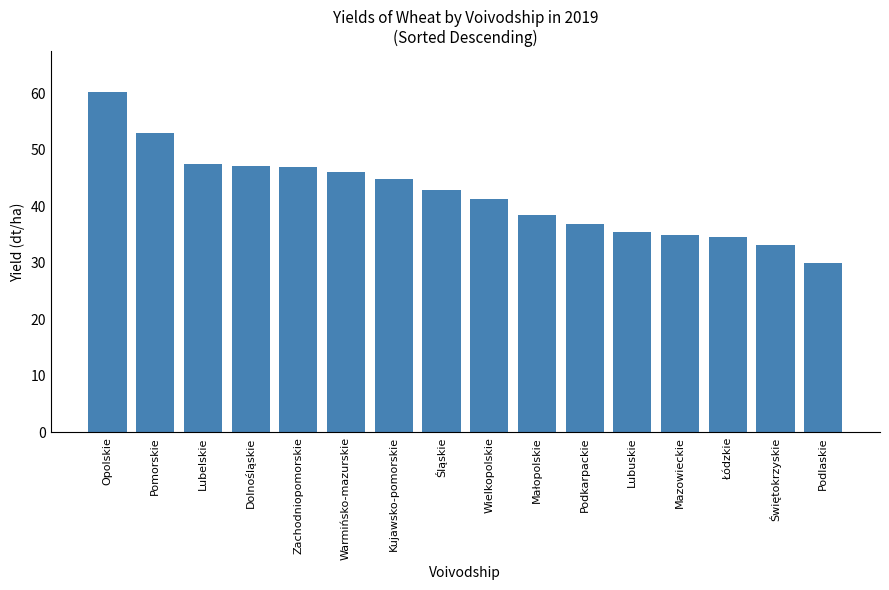

What is the change in value from Małopolskie to Mazowieckie?

-3.6